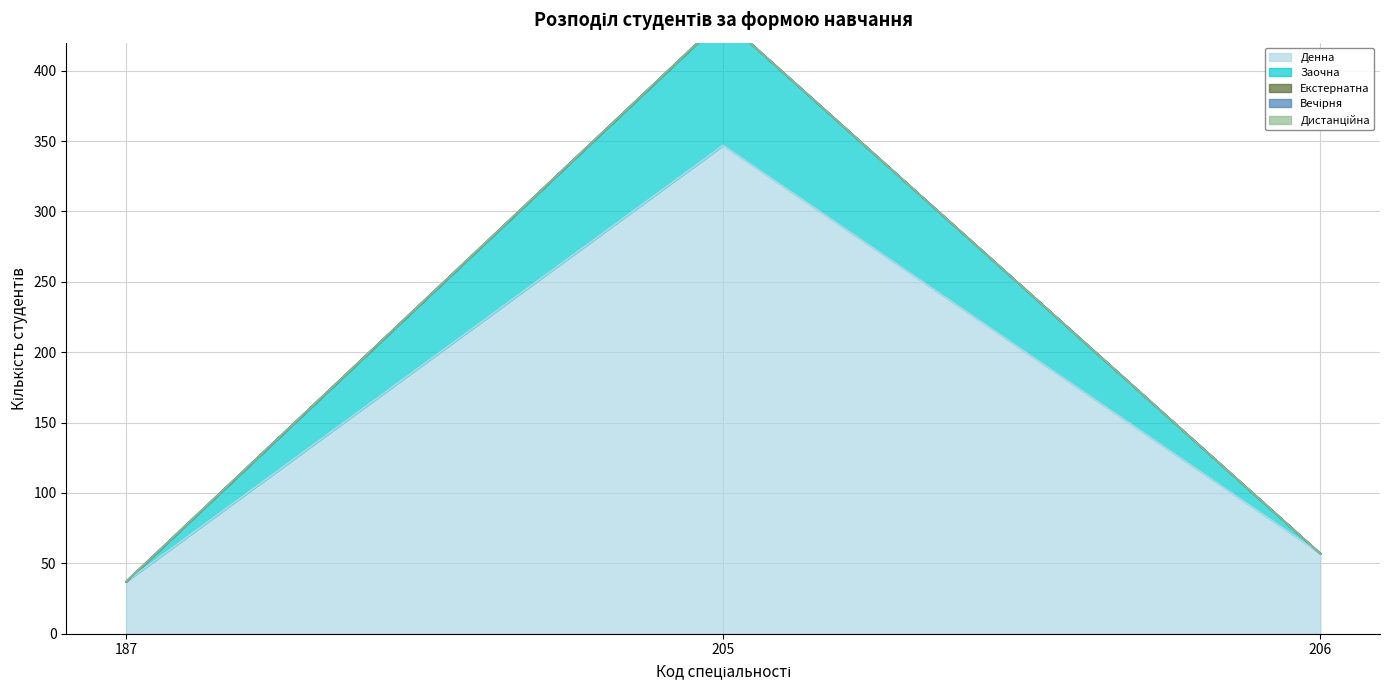

What are all the series names shown in the legend?

Денна, Заочна, Екстернатна, Вечірня, Дистанційна